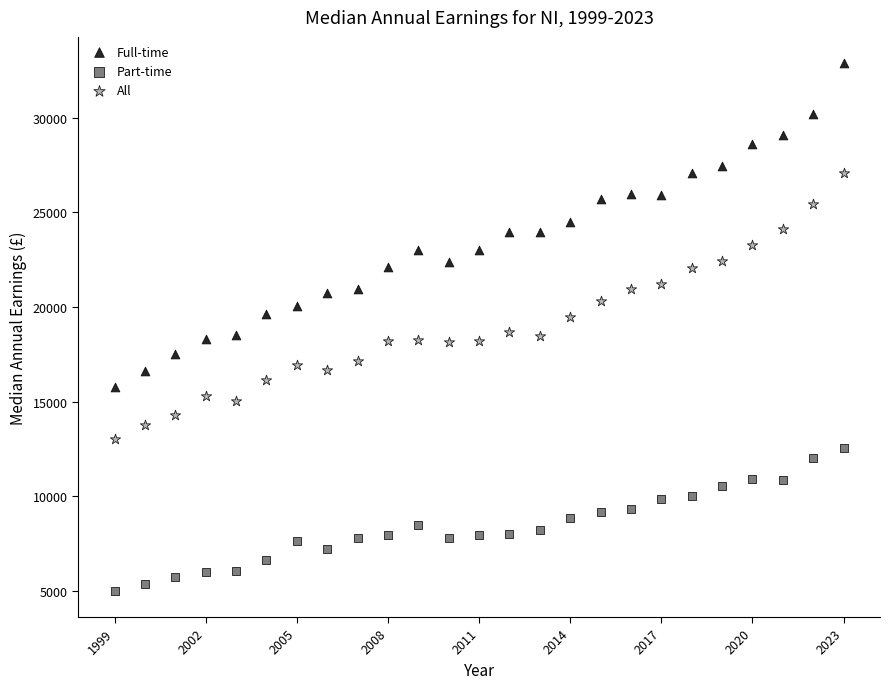

What are all the series names shown in the legend?

Full-time, Part-time, All